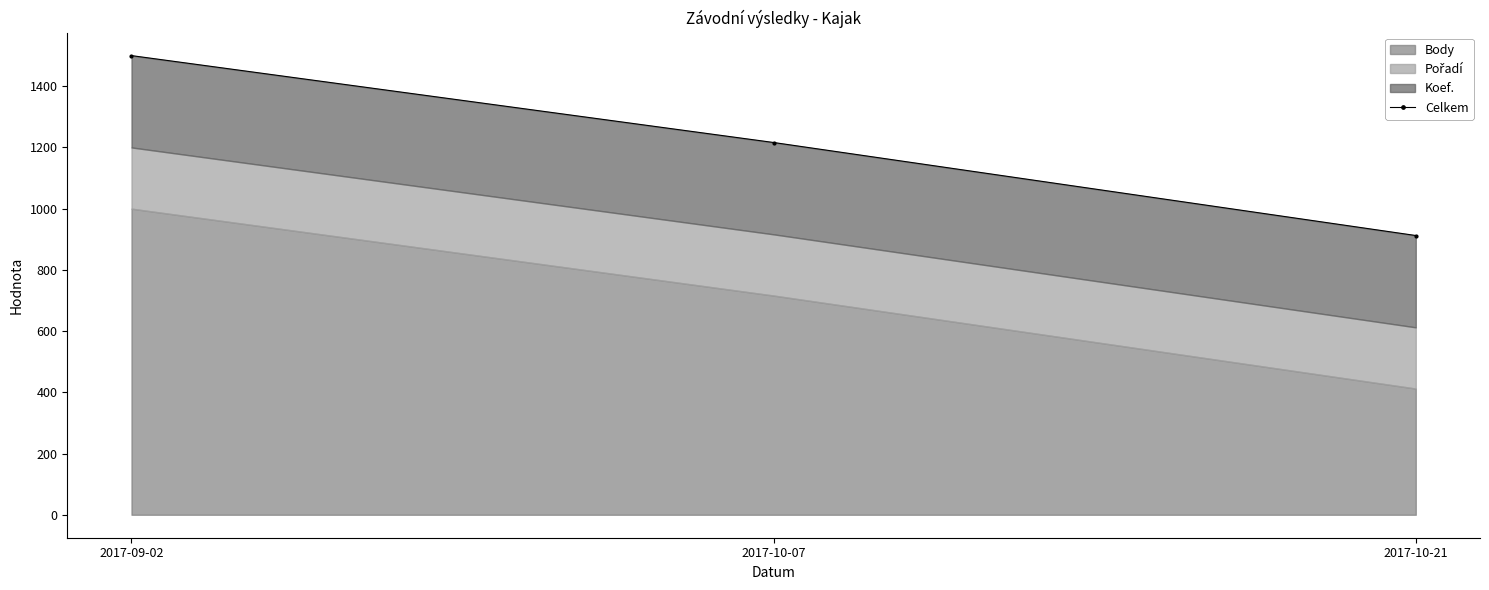

Where does the data first go above 1216?

2017-09-02